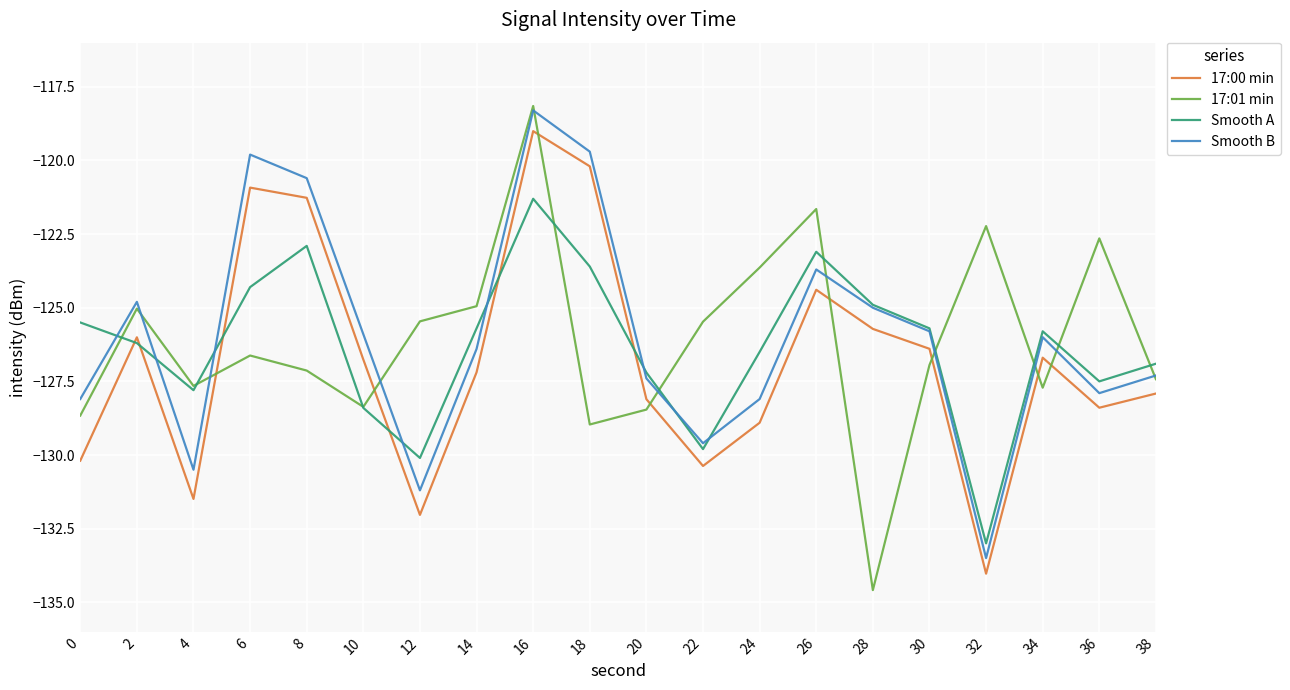

What is the sum of the 17:00 min values at 16 and 4?

-250.5